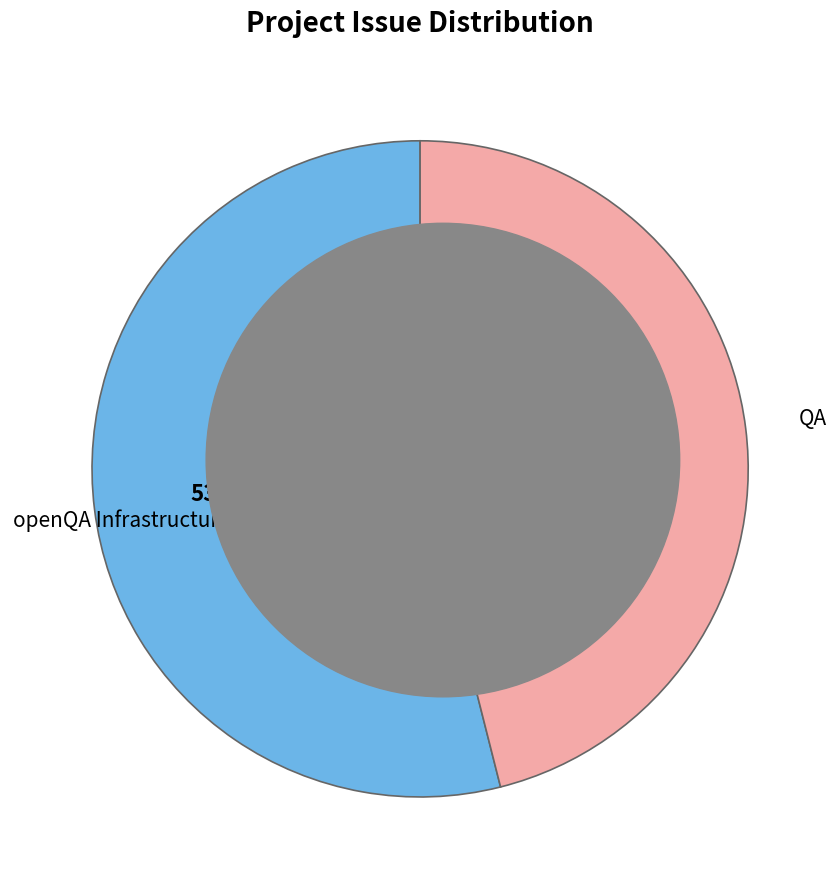

Is there any slice that represents more than half of the pie?

Yes